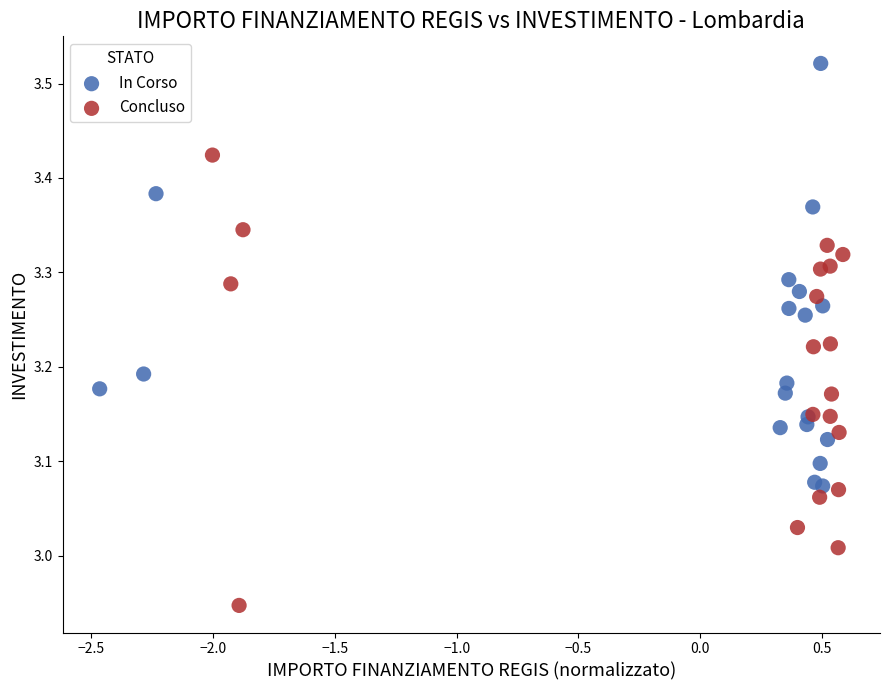

What are all the series names shown in the legend?

In Corso, Concluso